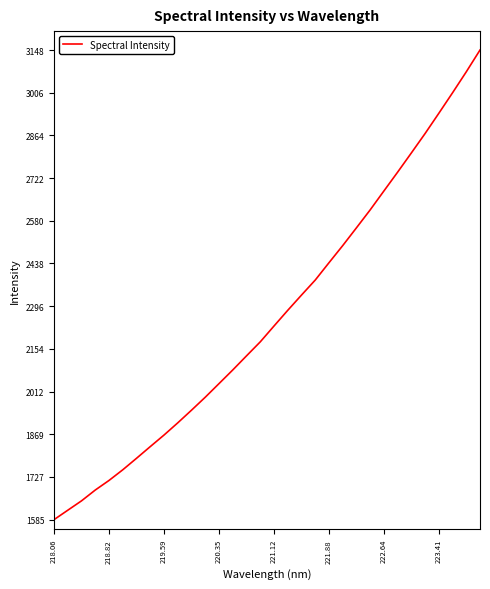

What is the difference between the maximum and minimum values?

1562.9